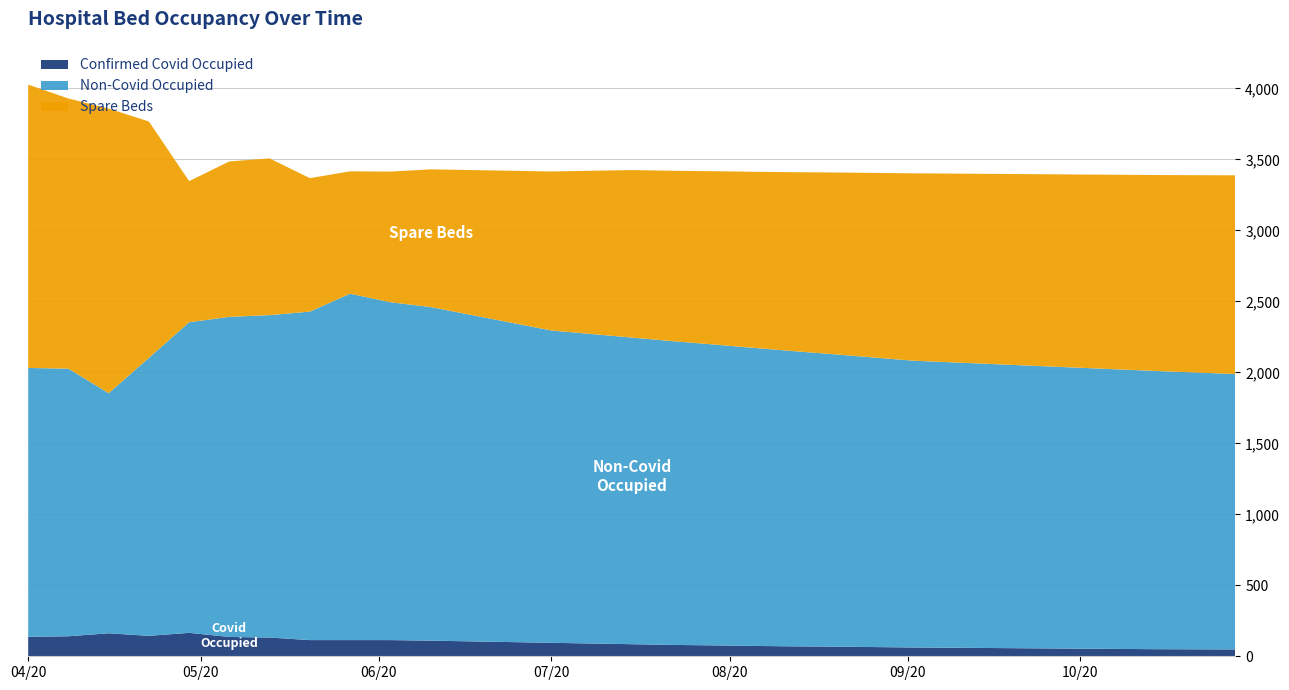

Reading left to right, what are all the values shown in this chart?

Confirmed Covid Occupied: 2020-04-01=137	2020-04-08=141	2020-04-15=162	2020-04-22=144	2020-04-29=165	2020-05-06=136	2020-05-13=132	2020-05-20=114	2020-05-27=114	2020-06-03=114	2020-06-10=110	2020-06-17=105	2020-06-24=100	2020-07-01=95	2020-07-08=90	2020-07-15=85	2020-07-22=80	2020-07-29=77	2020-08-05=73	2020-08-12=70	2020-08-19=68	2020-08-26=65	2020-09-02=62	2020-09-09=60	2020-09-16=58	2020-09-23=56	2020-09-30=54	2020-10-07=52	2020-10-14=50	2020-10-21=49	2020-10-28=48
Non-Covid Occupied: 2020-04-01=1894	2020-04-08=1885	2020-04-15=1691	2020-04-22=1958	2020-04-29=2188	2020-05-06=2255	2020-05-13=2271	2020-05-20=2314	2020-05-27=2440	2020-06-03=2380	2020-06-10=2350	2020-06-17=2300	2020-06-24=2250	2020-07-01=2200	2020-07-08=2180	2020-07-15=2160	2020-07-22=2140	2020-07-29=2120	2020-08-05=2100	2020-08-12=2080	2020-08-19=2060	2020-08-26=2040	2020-09-02=2020	2020-09-09=2010	2020-09-16=2000	2020-09-23=1990	2020-09-30=1980	2020-10-07=1970	2020-10-14=1960	2020-10-21=1950	2020-10-28=1940
Spare Beds: 2020-04-01=1996	2020-04-08=1903	2020-04-15=2005	2020-04-22=1665	2020-04-29=994	2020-05-06=1095	2020-05-13=1104	2020-05-20=940	2020-05-27=862	2020-06-03=920	2020-06-10=970	2020-06-17=1020	2020-06-24=1070	2020-07-01=1120	2020-07-08=1150	2020-07-15=1180	2020-07-22=1200	2020-07-29=1220	2020-08-05=1240	2020-08-12=1260	2020-08-19=1280	2020-08-26=1300	2020-09-02=1320	2020-09-09=1330	2020-09-16=1340	2020-09-23=1350	2020-09-30=1360	2020-10-07=1370	2020-10-14=1380	2020-10-21=1390	2020-10-28=1400